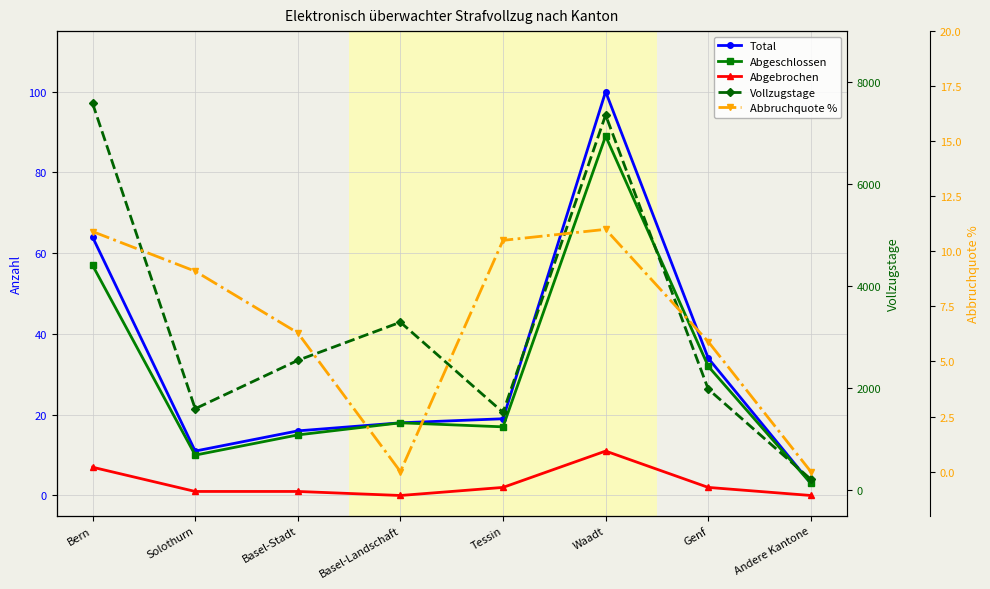

What is the average value of the Abgebrochen series?

3.0